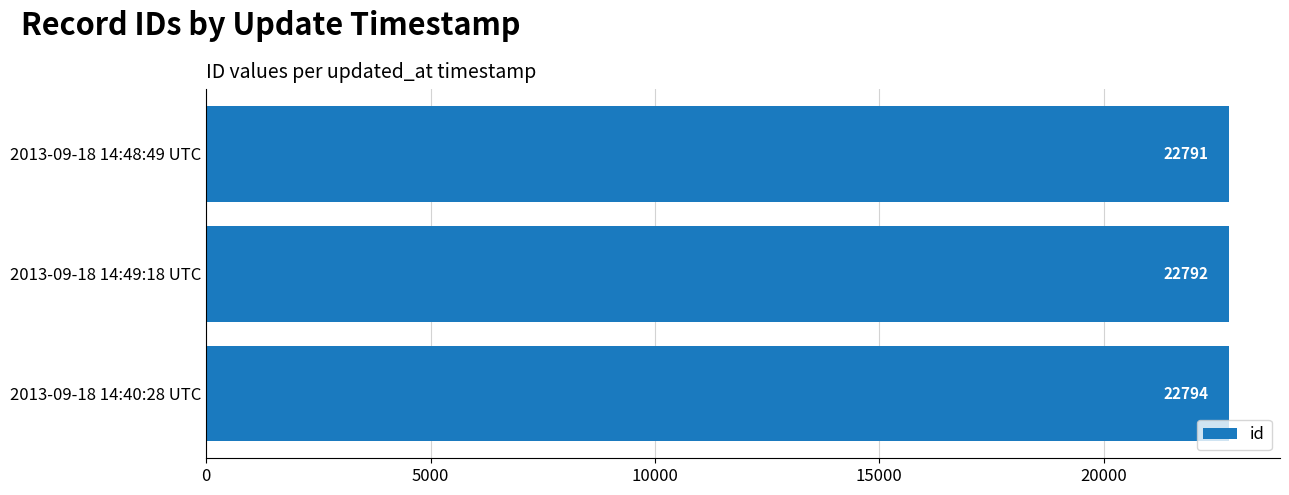

Which category has the highest value across all series?

2013-09-18 14:40:28 UTC